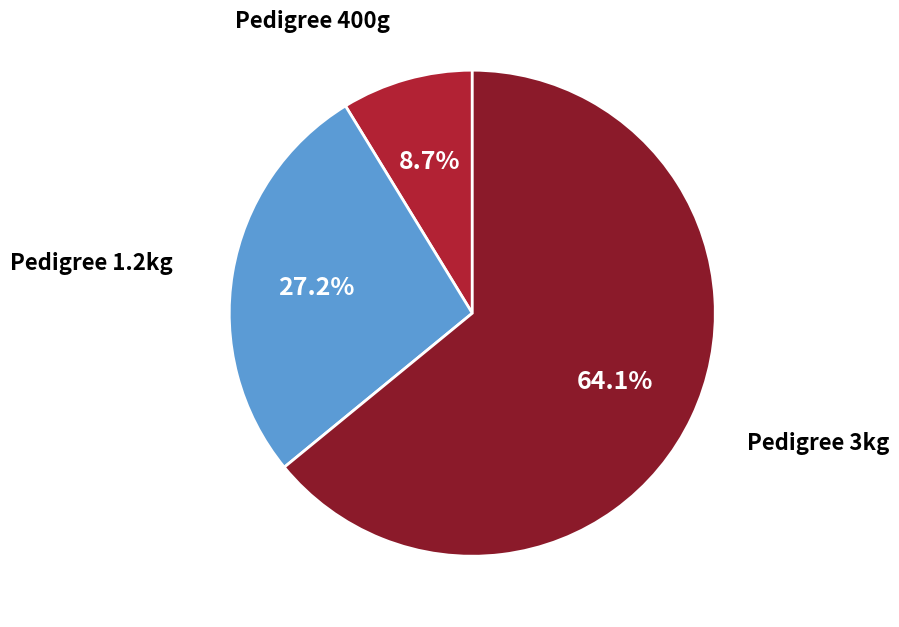

Which has a higher value, Pedigree 400g or Pedigree 3kg?

Pedigree 3kg